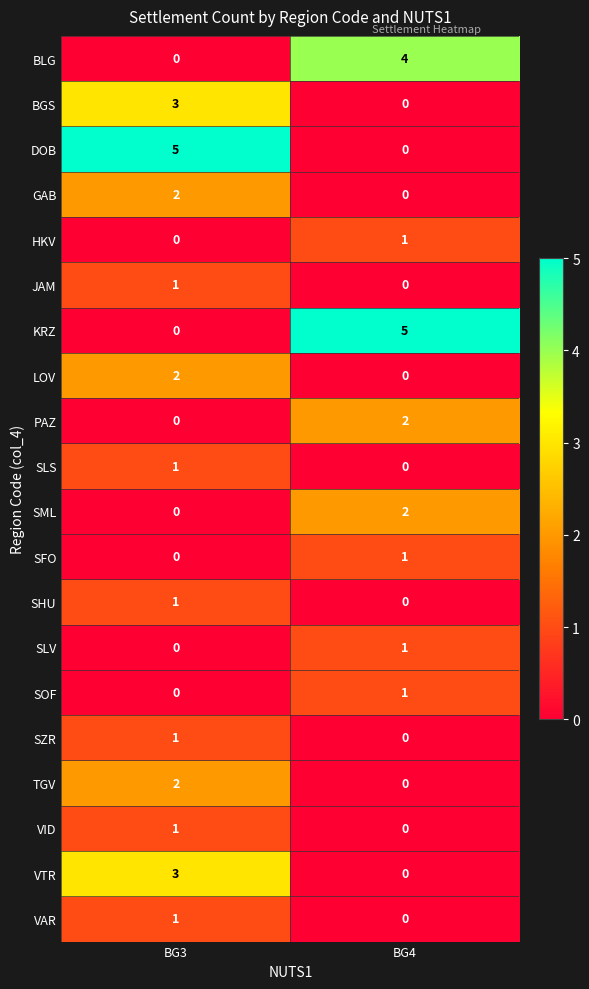

What is the total value across all series at BG4?

17